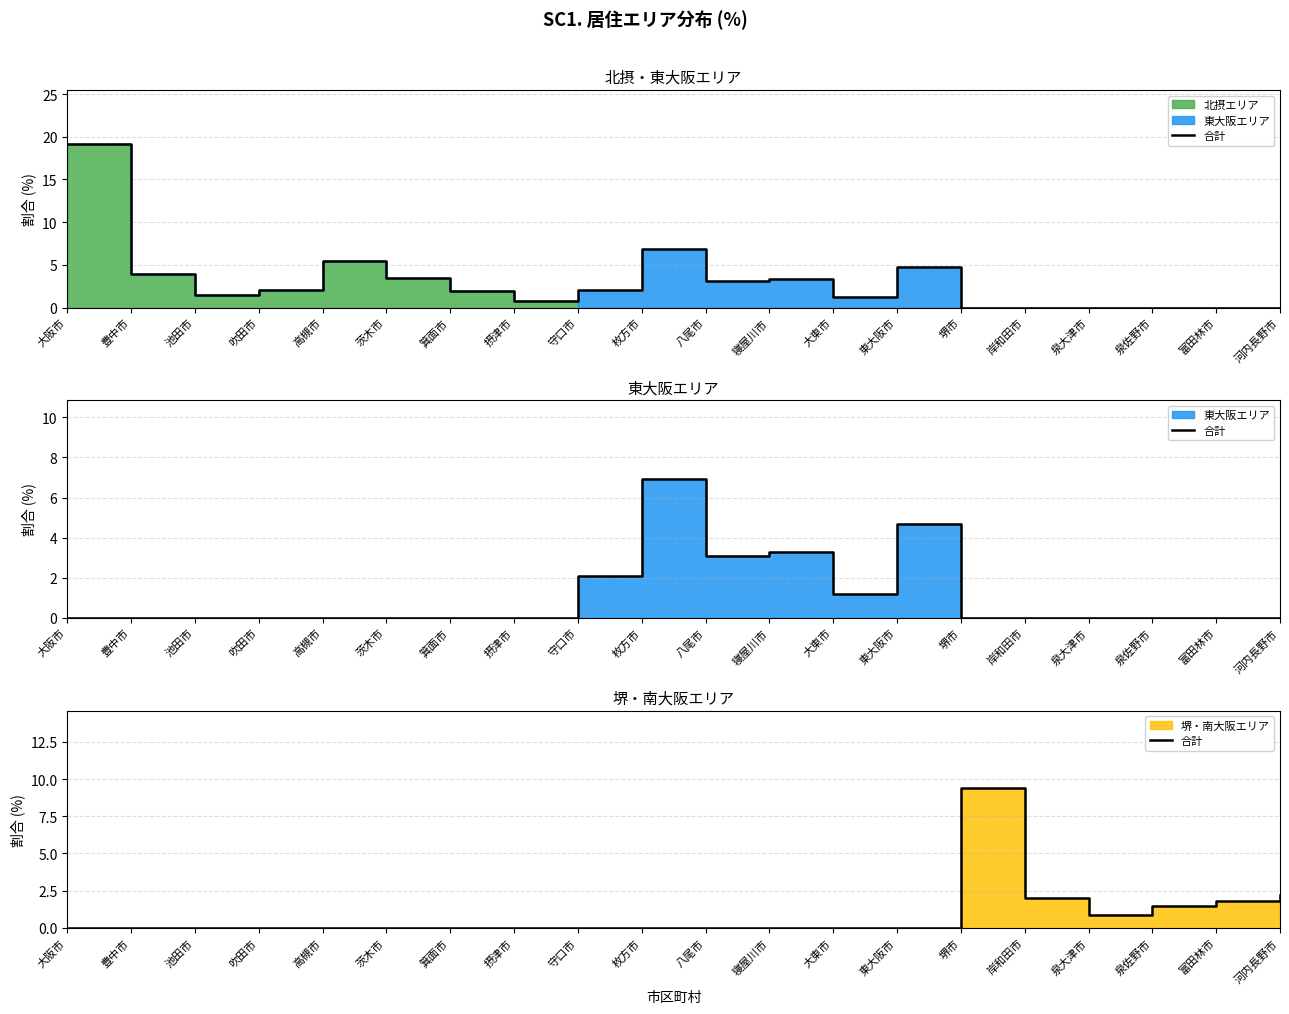

What position from the left is 高槻市?

5